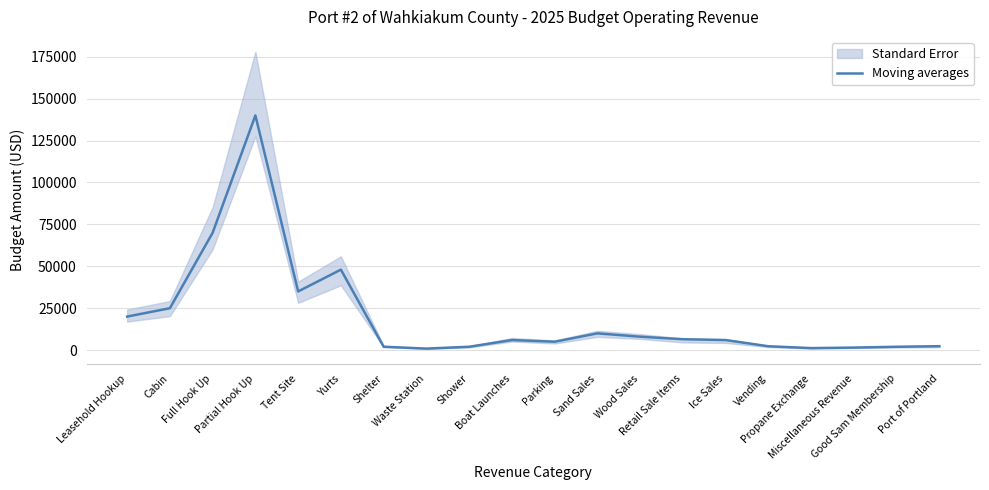

Reading left to right, extract all data points from this chart.

Leasehold Hookup=20000	Cabin=25000	Full Hook Up=70000	Partial Hook Up=140000	Tent Site=35000	Yurts=48000	Shelter=2000	Waste Station=900	Shower=2000	Boat Launches=6000	Parking=5000	Sand Sales=10000	Wood Sales=8000	Retail Sale Items=6500	Ice Sales=6000	Vending=2300	Propane Exchange=1200	Miscellaneous Revenue=1500	Good Sam Membership=2000	Port of Portland=2340